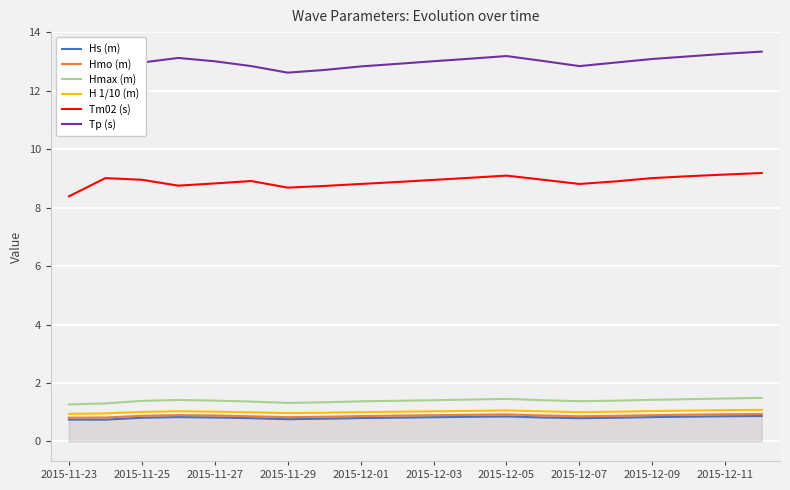

The value of H 1/10 (m) at 2015-12-11 is 0.6. True or false?

False